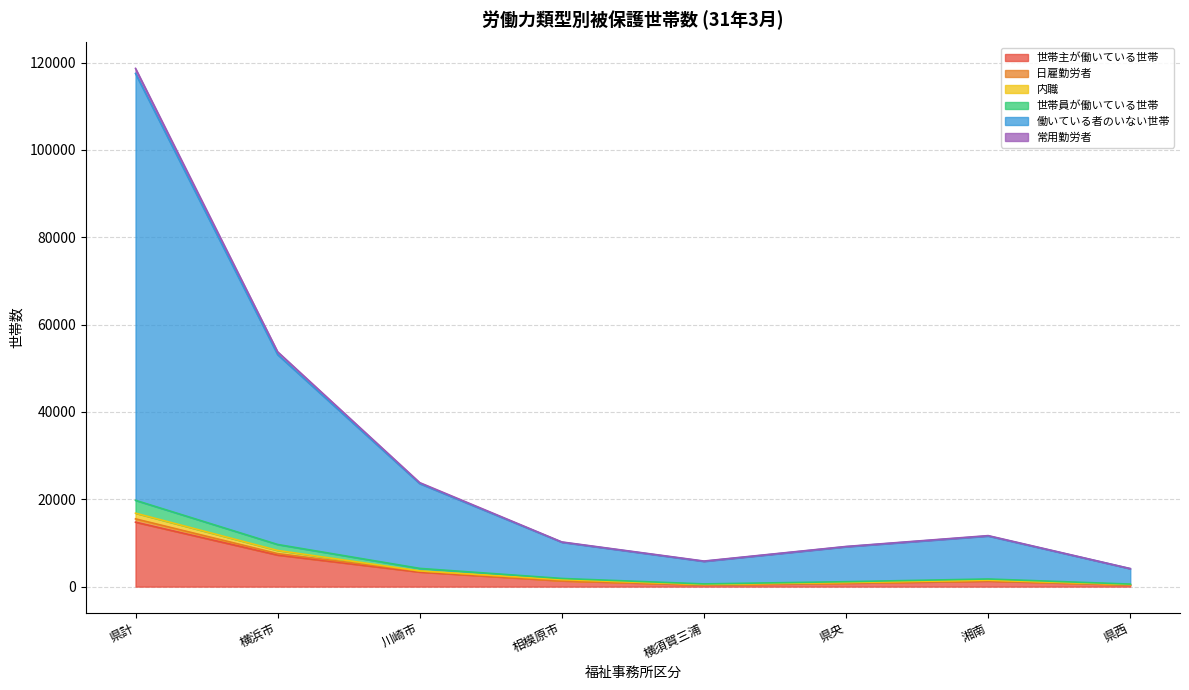

True or false: 世帯員が働いている世帯 and 働いている者のいない世帯 cross at least once.

False